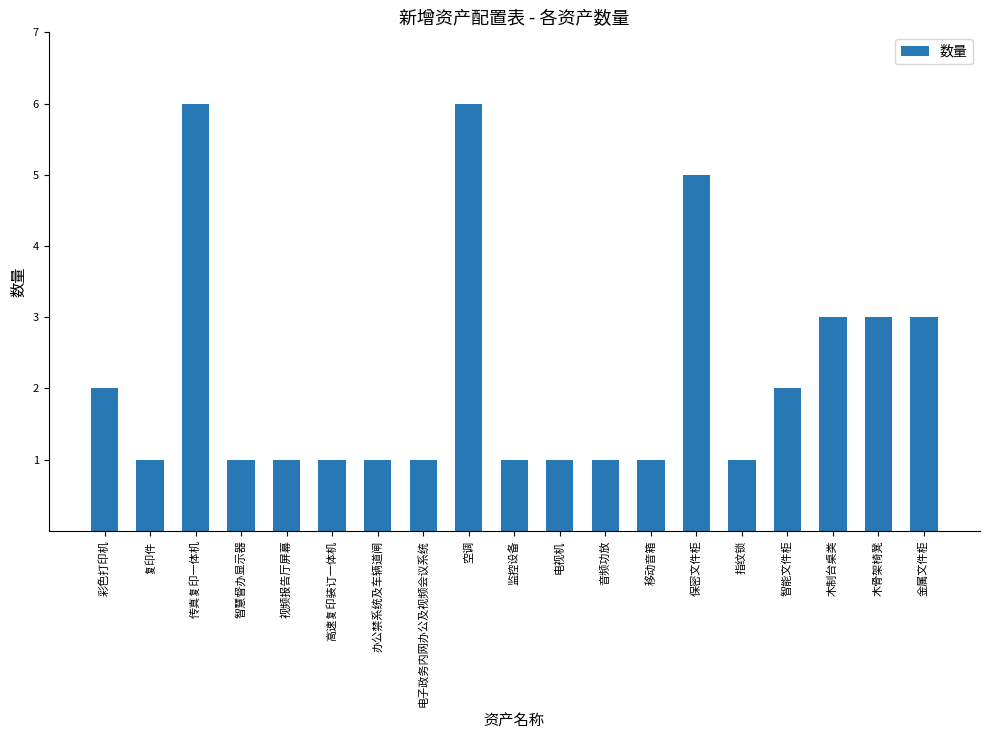

Are the bars grouped side by side (vs. stacked)?

No